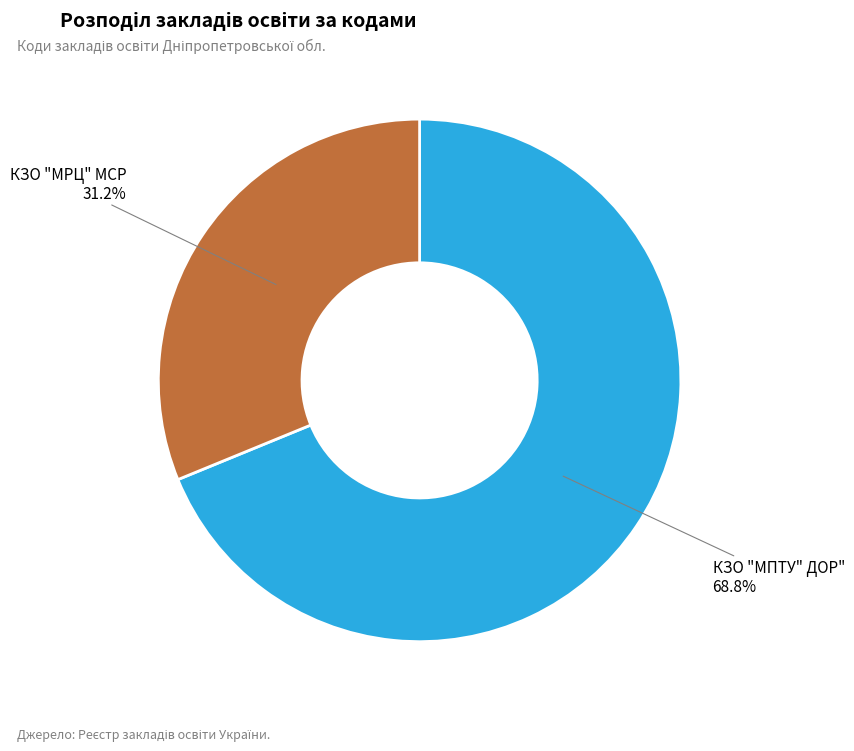

True or false: КЗО "МРЦ" МСР accounts for 43% of the total.

False